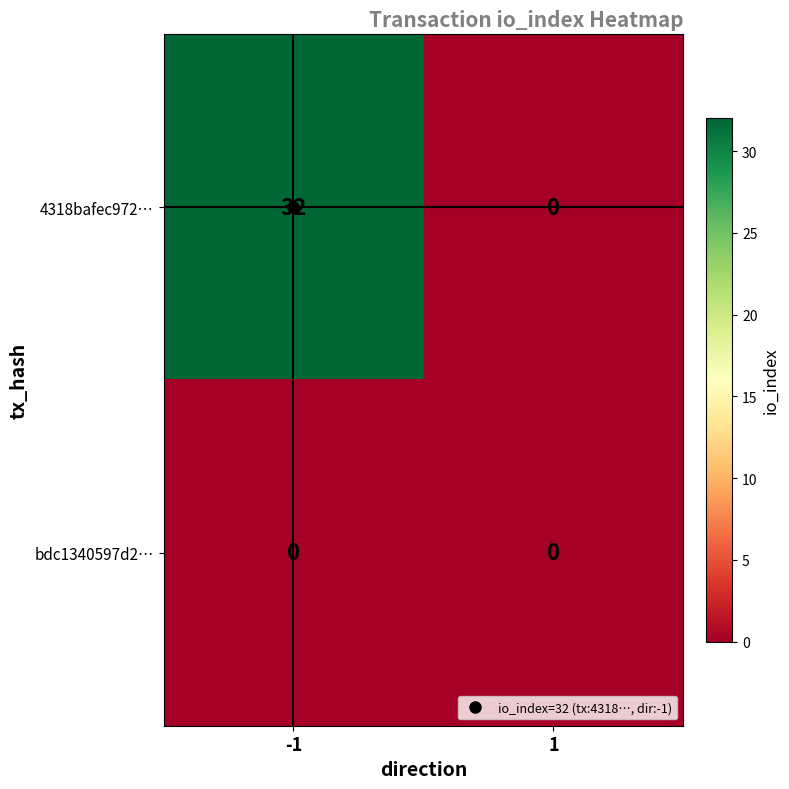

Which series has the widest spread of values?

4318bafec972…